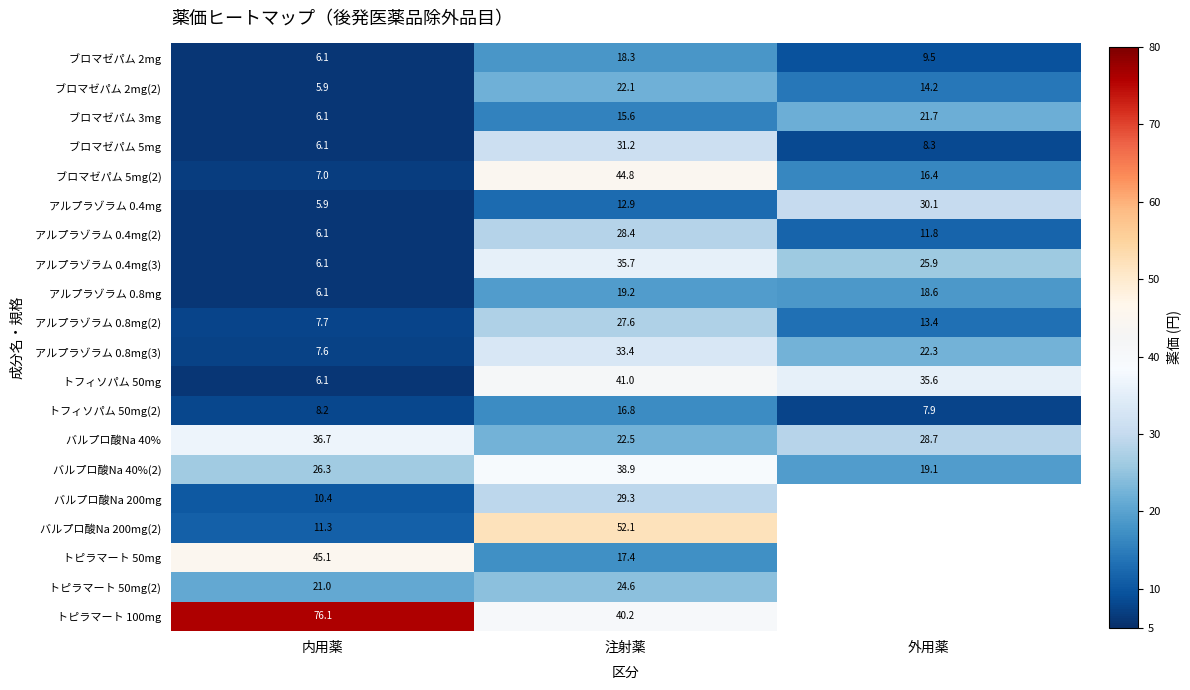

What is the spread (max minus min) of values at 内用薬?

70.2